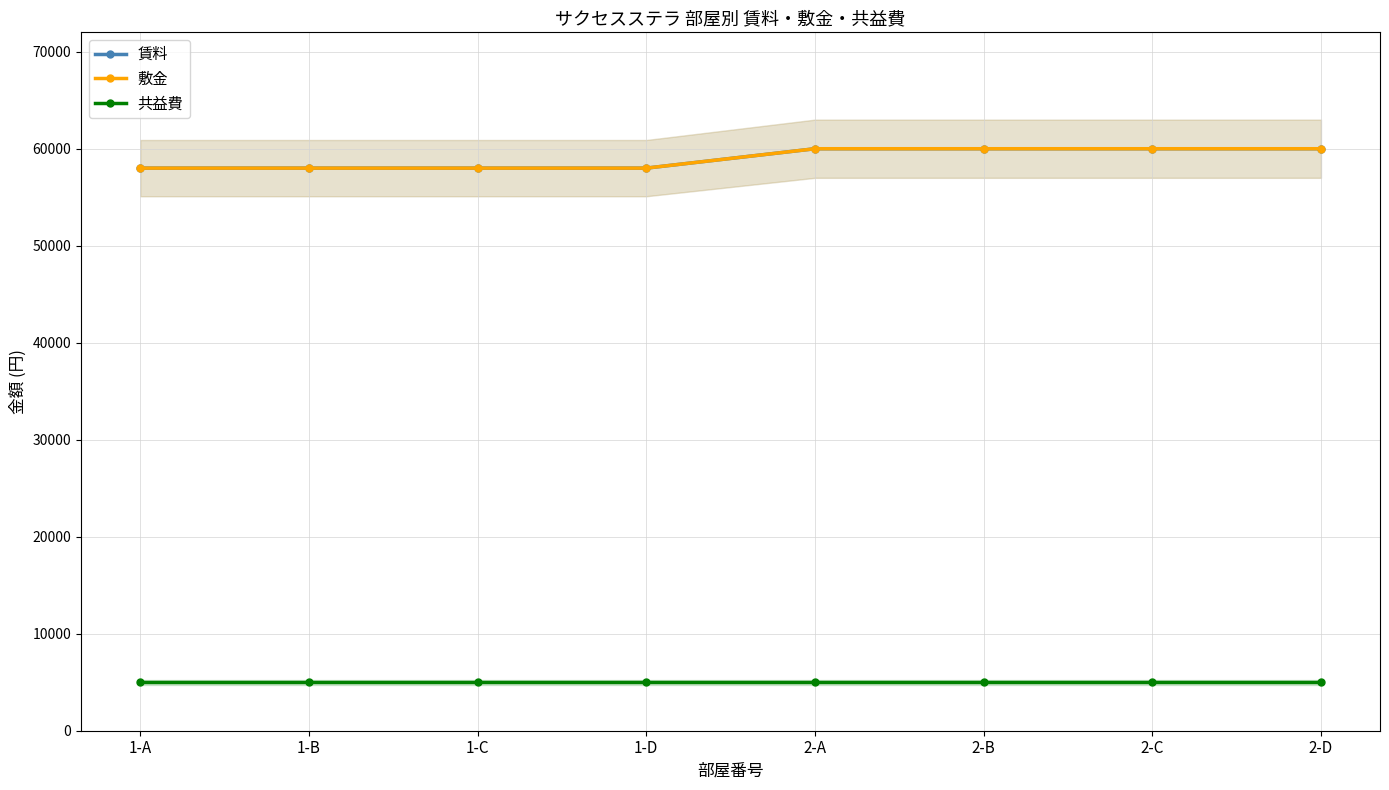

Count the number of data series in this chart.

3